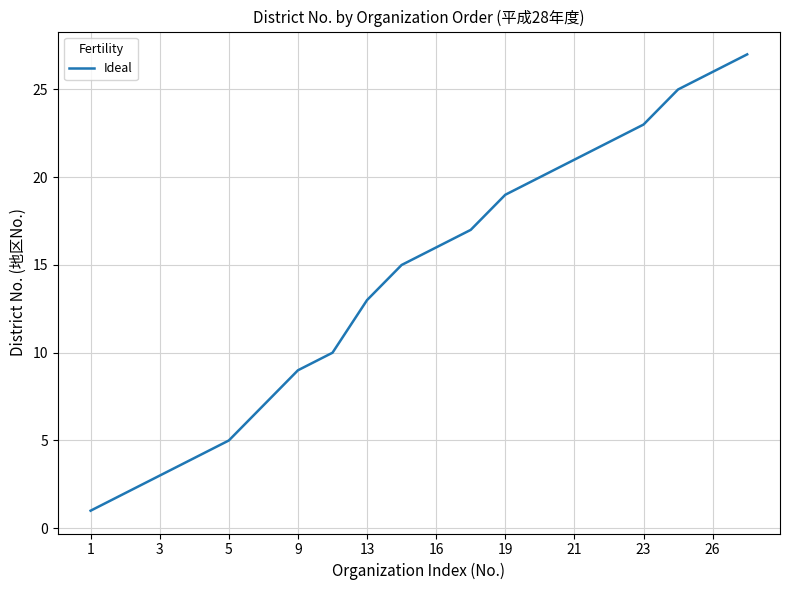

What is the maximum value shown in the chart?

27